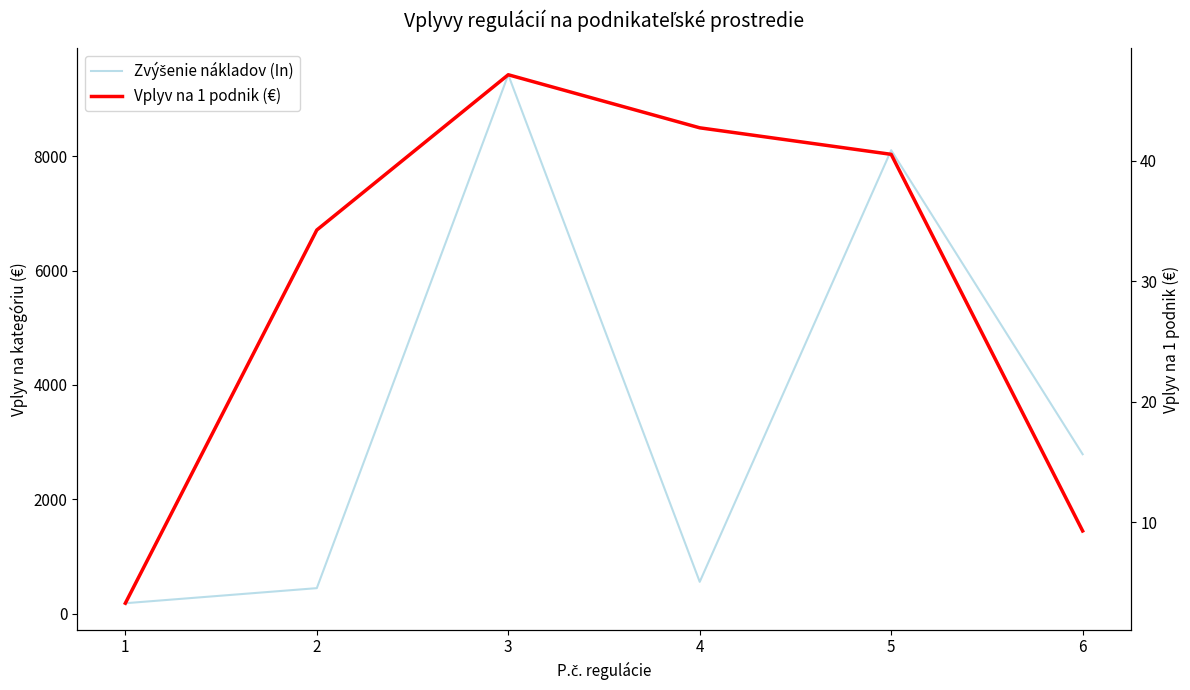

Is the value of Zvýšenie nákladov (In) at 1 greater than the value of Vplyv na 1 podnik (€) at 4?

Yes